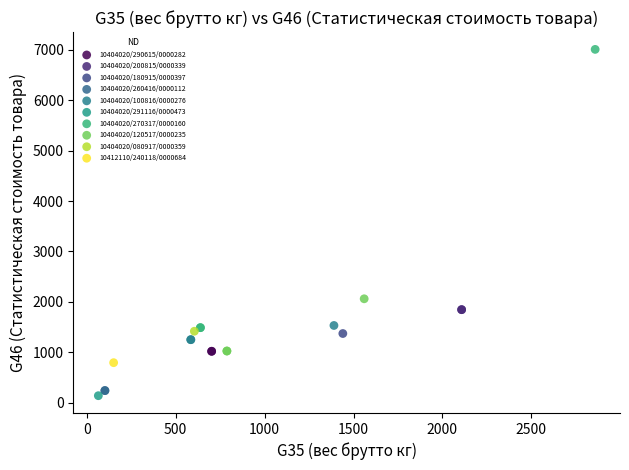

What are all the series names shown in the legend?

10404020/290615/0000282, 10404020/200815/0000339, 10404020/180915/0000397, 10404020/260416/0000112, 10404020/100816/0000276, 10404020/291116/0000473, 10404020/270317/0000160, 10404020/120517/0000235, 10404020/080917/0000359, 10412110/240118/0000684